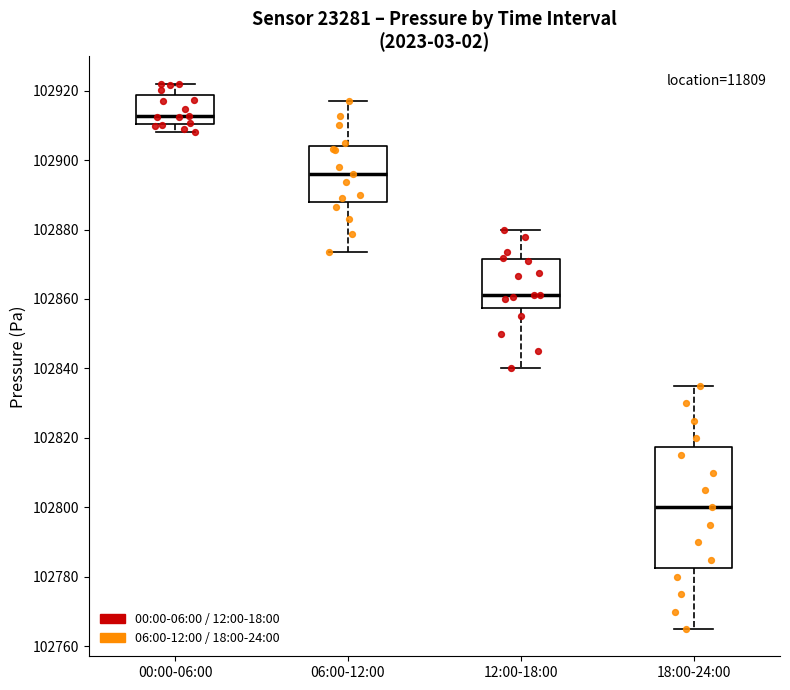

Reading left to right, read every box against the y-axis: the position of its median line, the range the box covers, and the ends of its whiskers. The values are not printed on the chart, so give them approximately, as read against the axis.

00:00-06:00: median 102912, box 102910 to 102918, whiskers 102908 to 102922
06:00-12:00: median 102896, box 102888 to 102904, whiskers 102874 to 102918
12:00-18:00: median 102862, box 102858 to 102872, whiskers 102840 to 102880
18:00-24:00: median 102800, box 102782 to 102818, whiskers 102766 to 102836